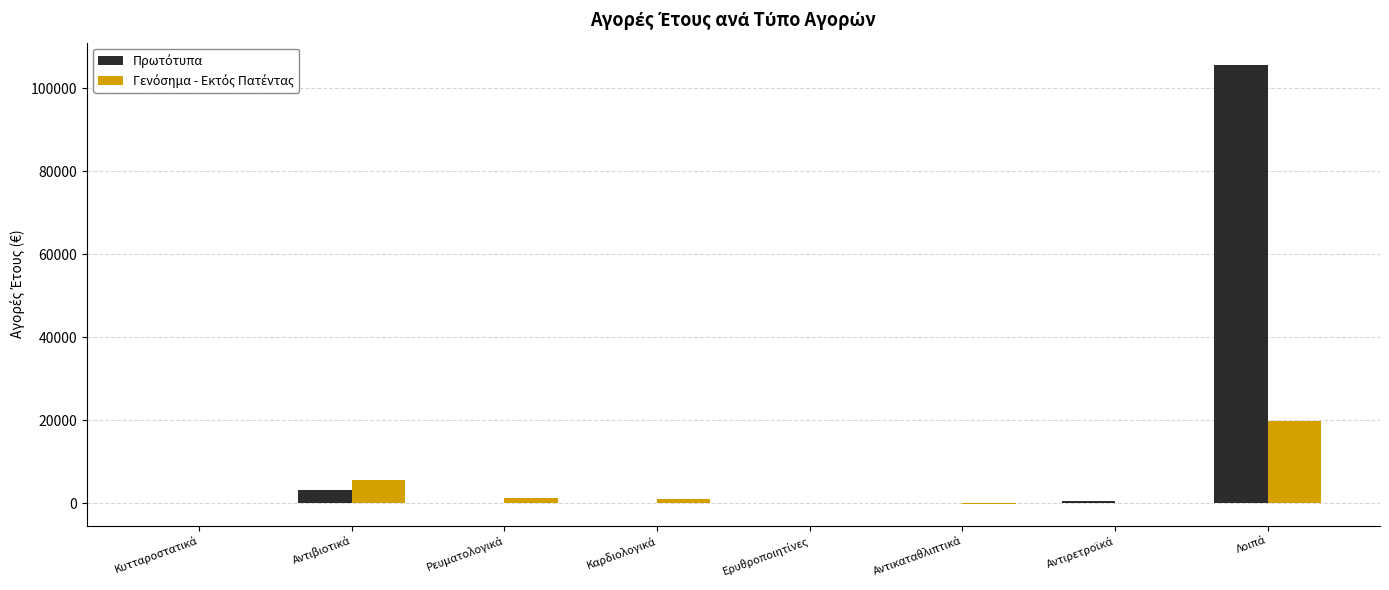

What is the greatest value displayed?

105706.3